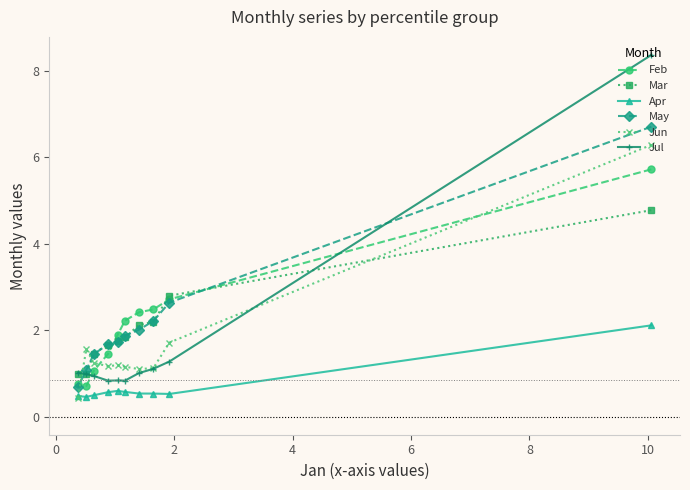

What is the value of the May point at the 4th from the left?

1.7